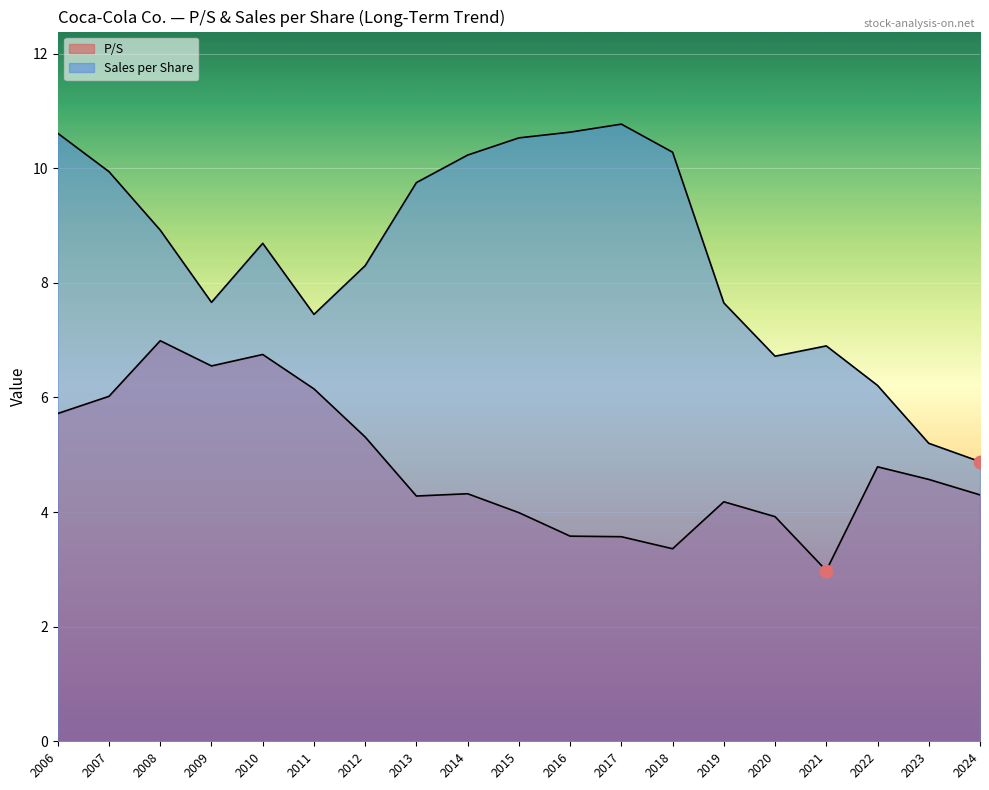

Which series has the largest total across all categories?

Sales per Share